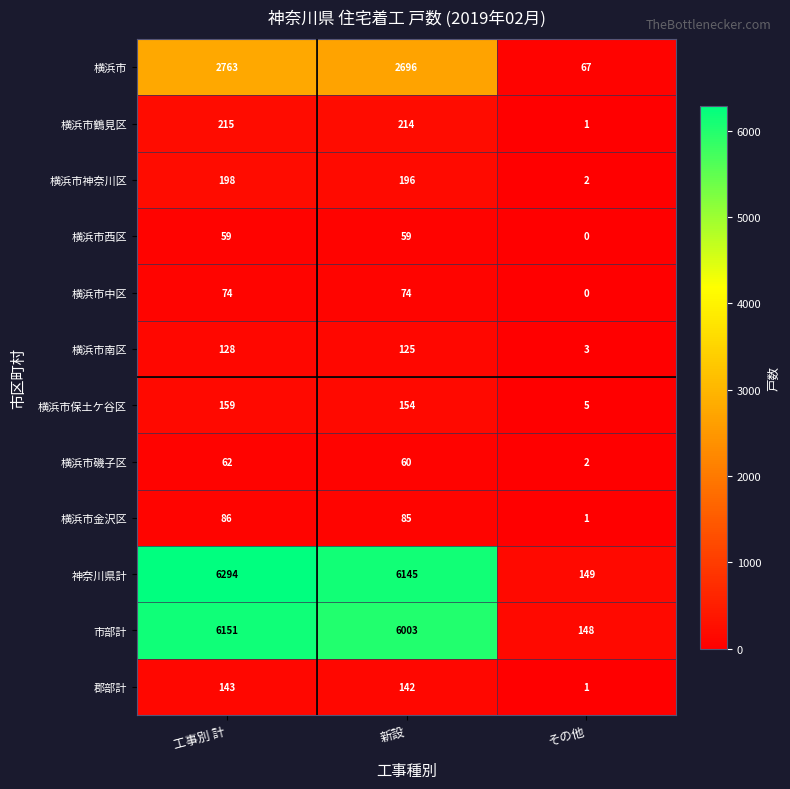

The value of 横浜市中区 at 新設 is 74. True or false?

True